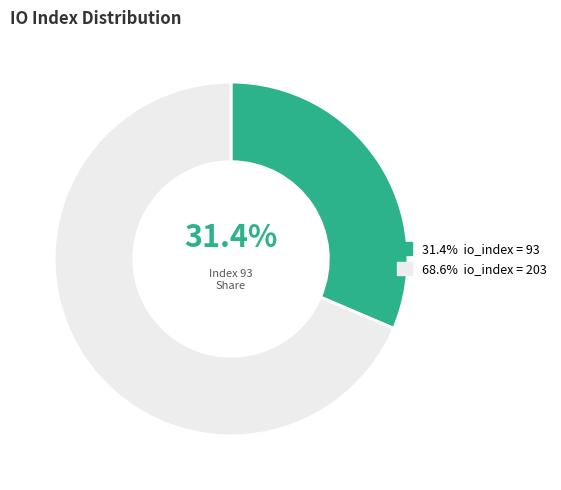

Is there any slice that represents more than half of the pie?

Yes